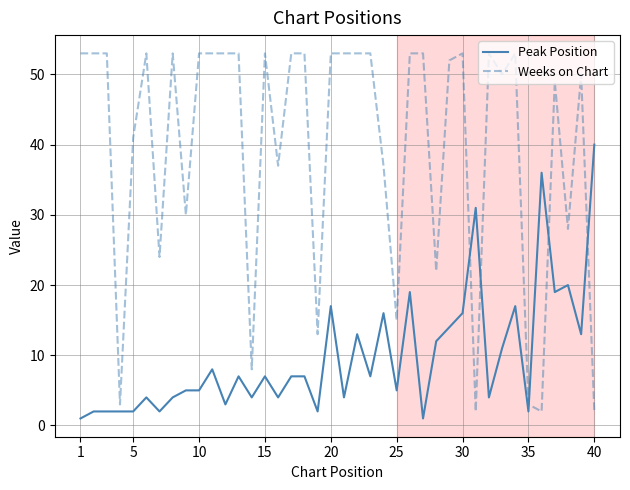

What is the difference between the maximum and minimum values in the Weeks on Chart series?

51